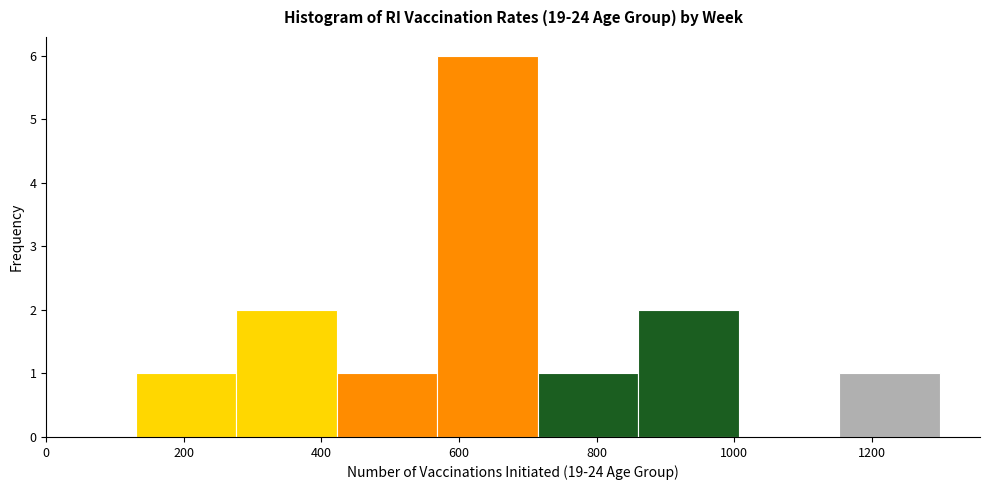

Over which range of the x-axis is the bar tallest?

560 to 720